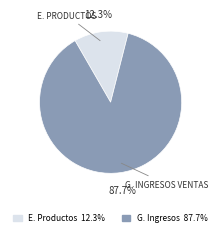

How many slices are in this pie chart?

2